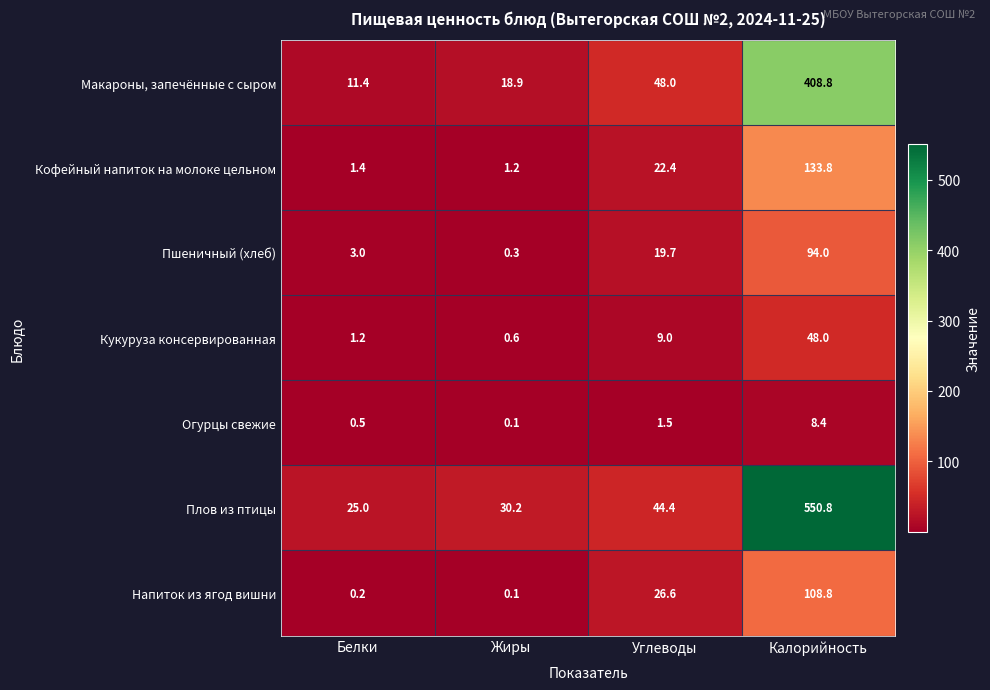

The value of Кукуруза консервированная at Белки is 1.2. True or false?

True